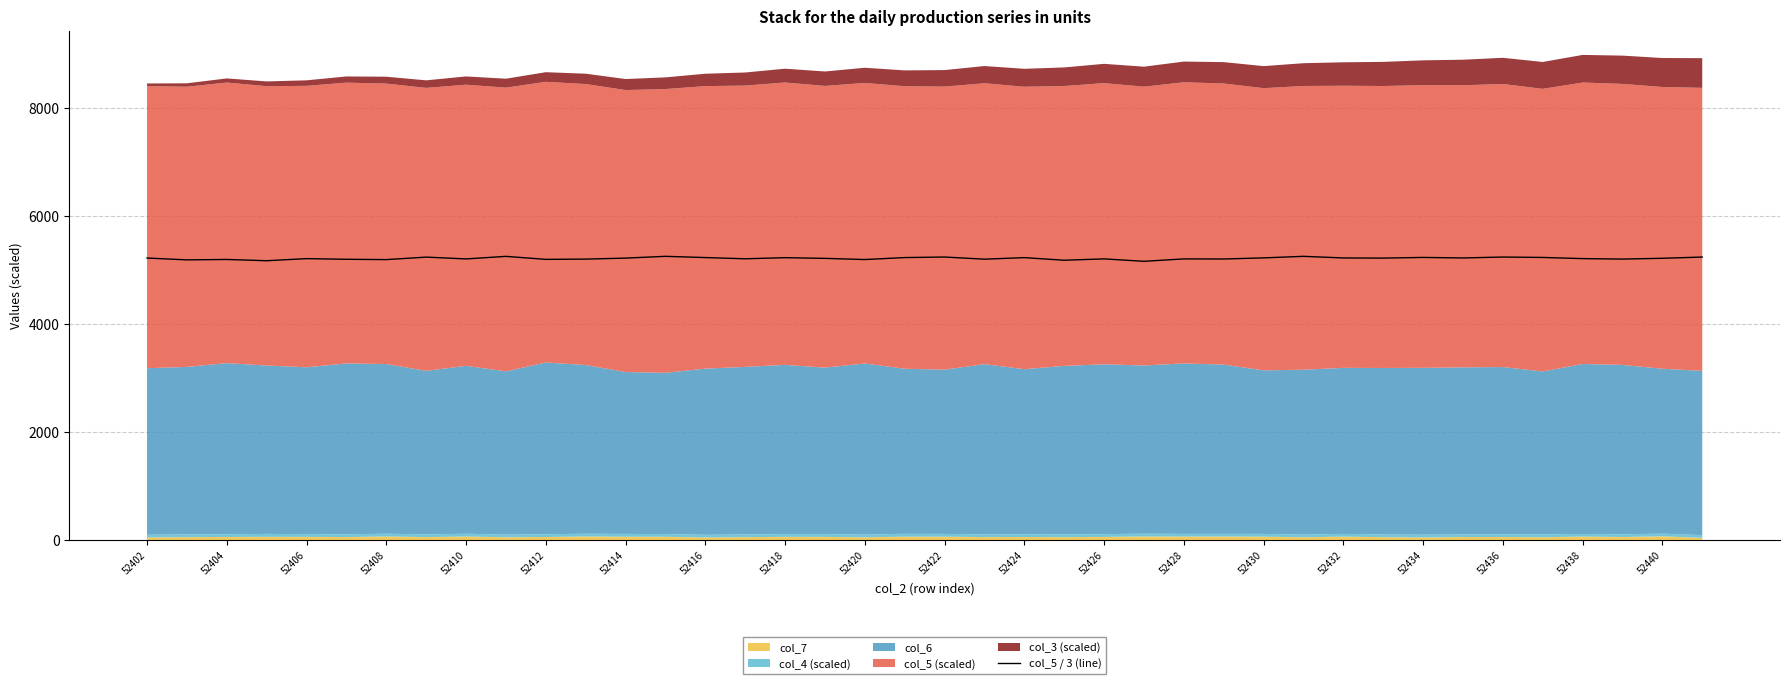

What is the difference between the maximum and minimum values?

92.0